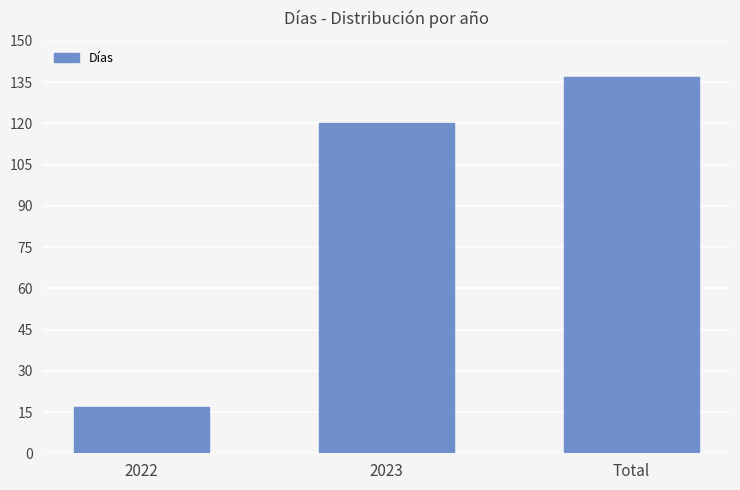

What is the difference between the maximum and minimum values?

120